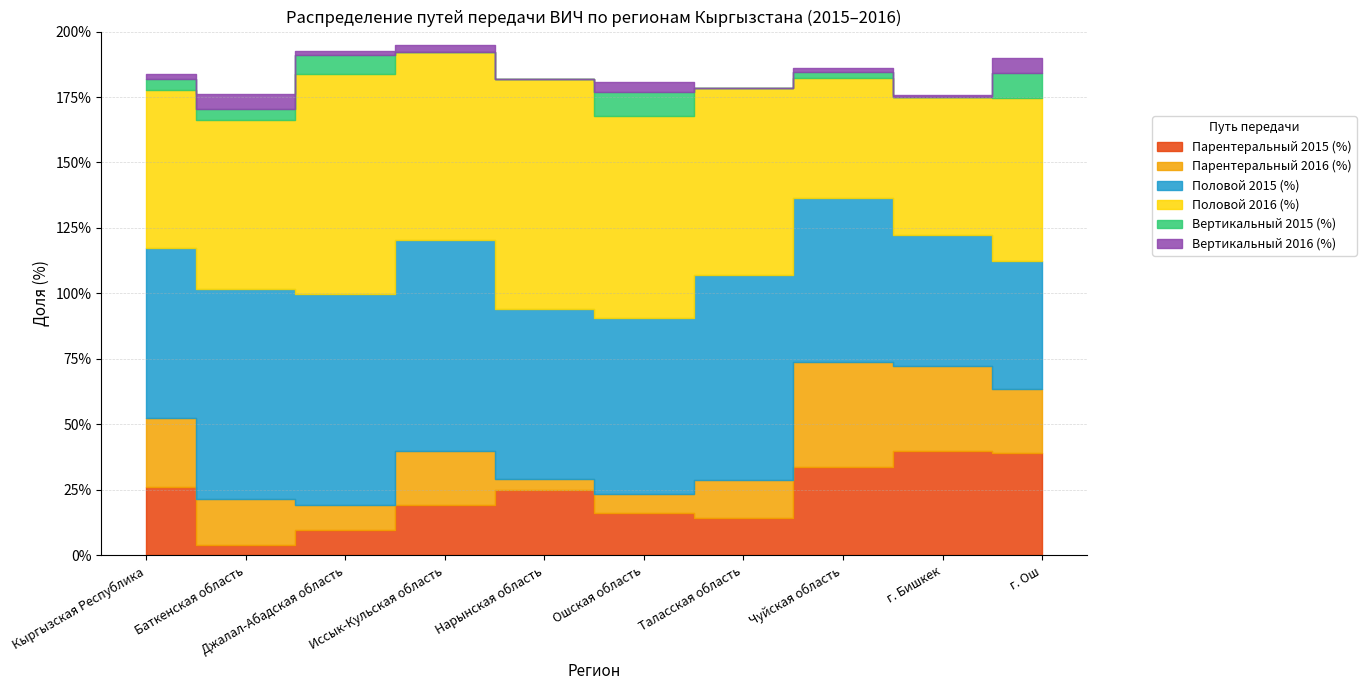

True or false: Половой 2016 (%) and Вертикальный 2015 (%) intersect in this chart.

False